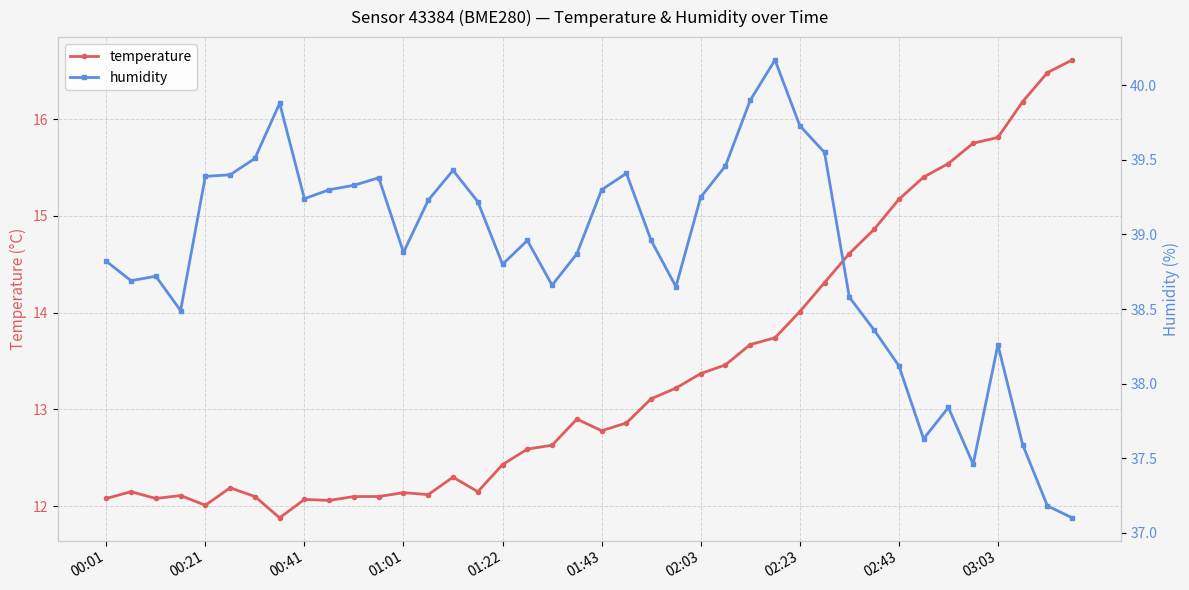

What is the minimum value for temperature?

11.9